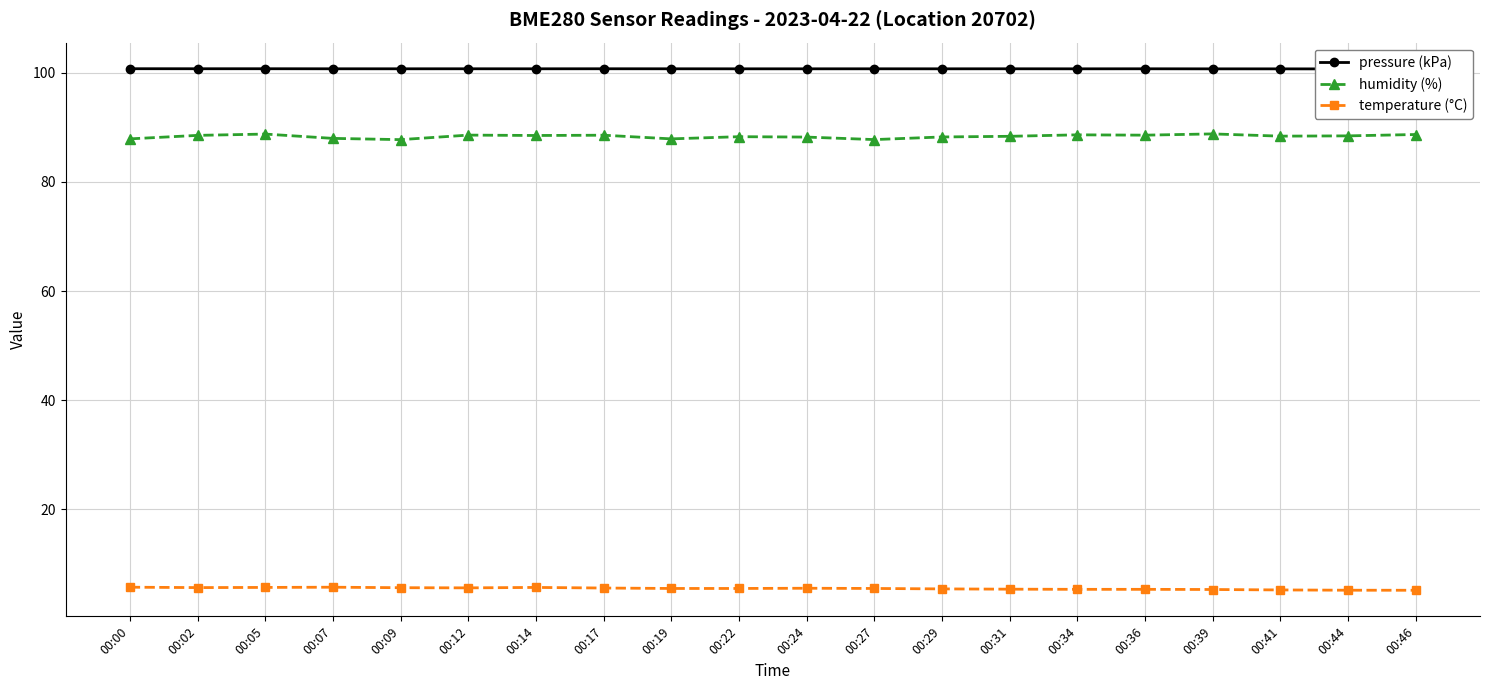

True or false: humidity (%) and pressure (kPa) cross at least once.

False